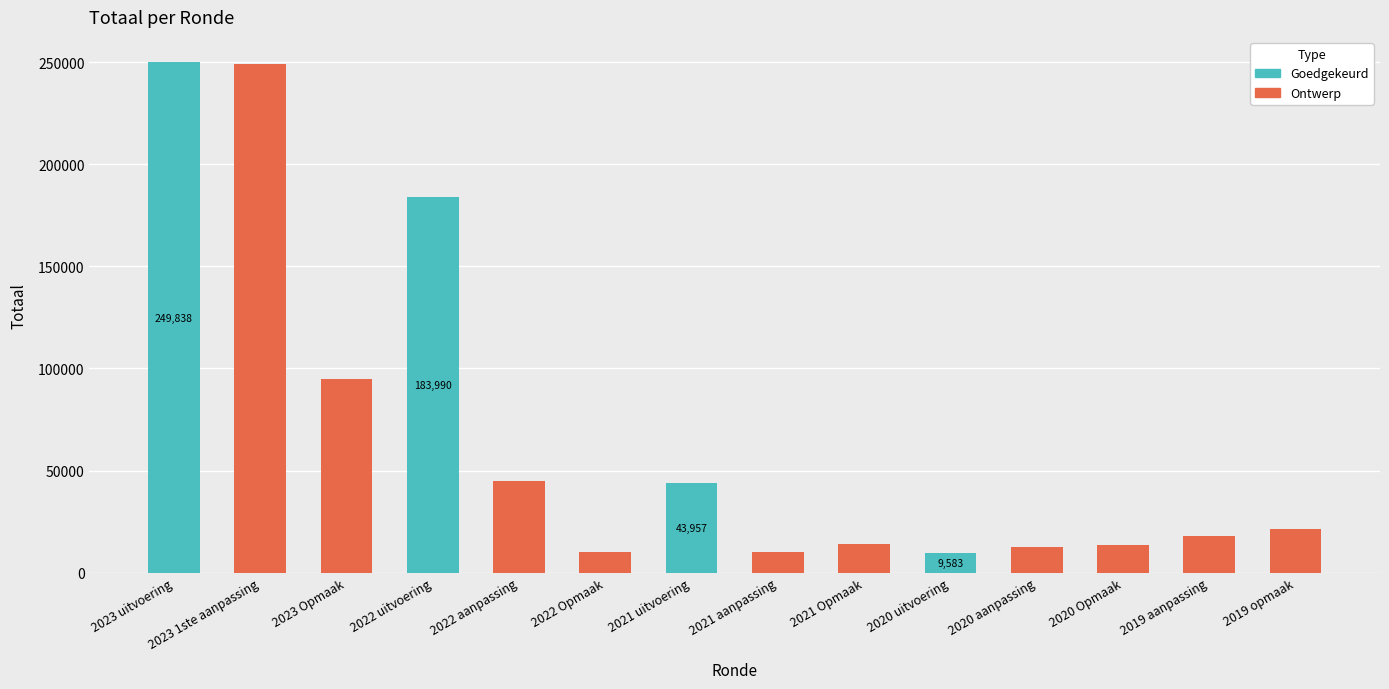

How many data points does each series have?

14